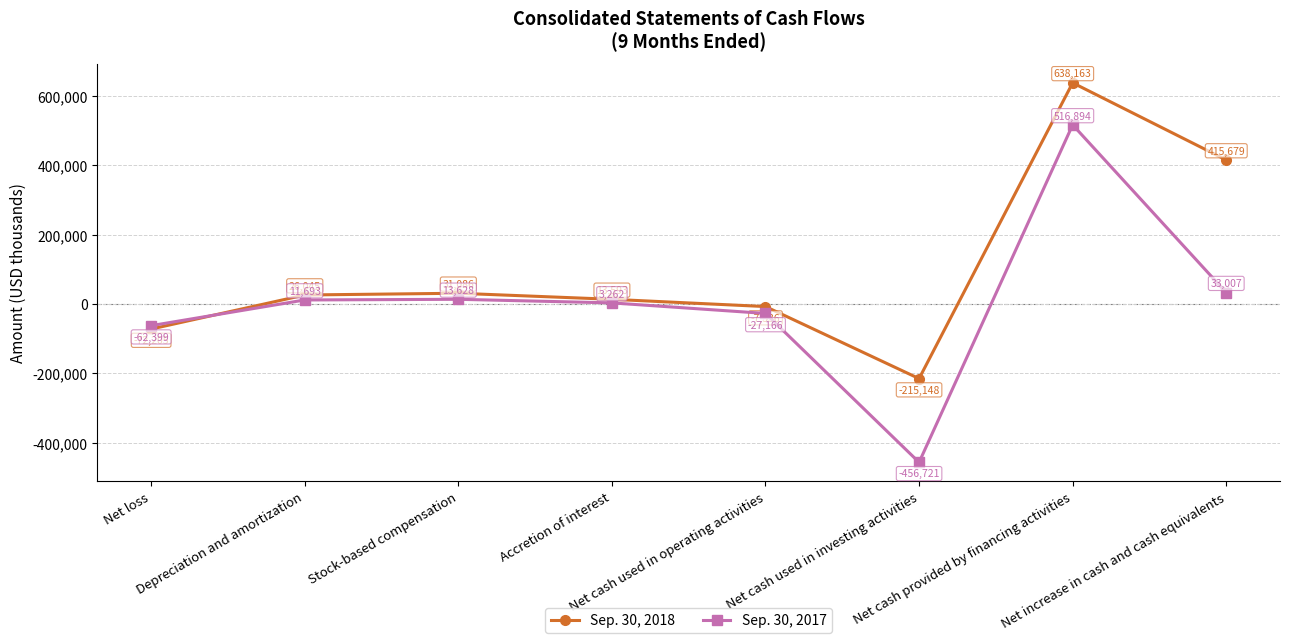

Which series ends up on top after the final intersection of Sep. 30, 2018 and Sep. 30, 2017?

Sep. 30, 2018